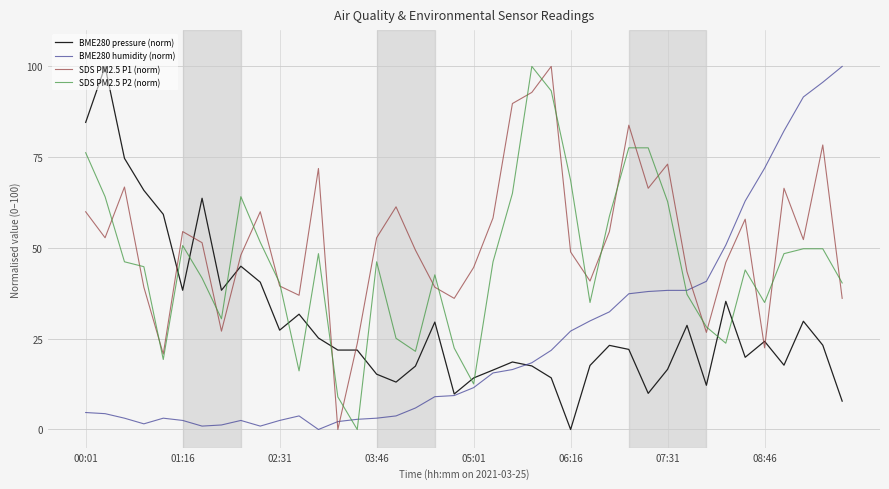

Which series has the largest total across all categories?

SDS PM2.5 P1 (norm)